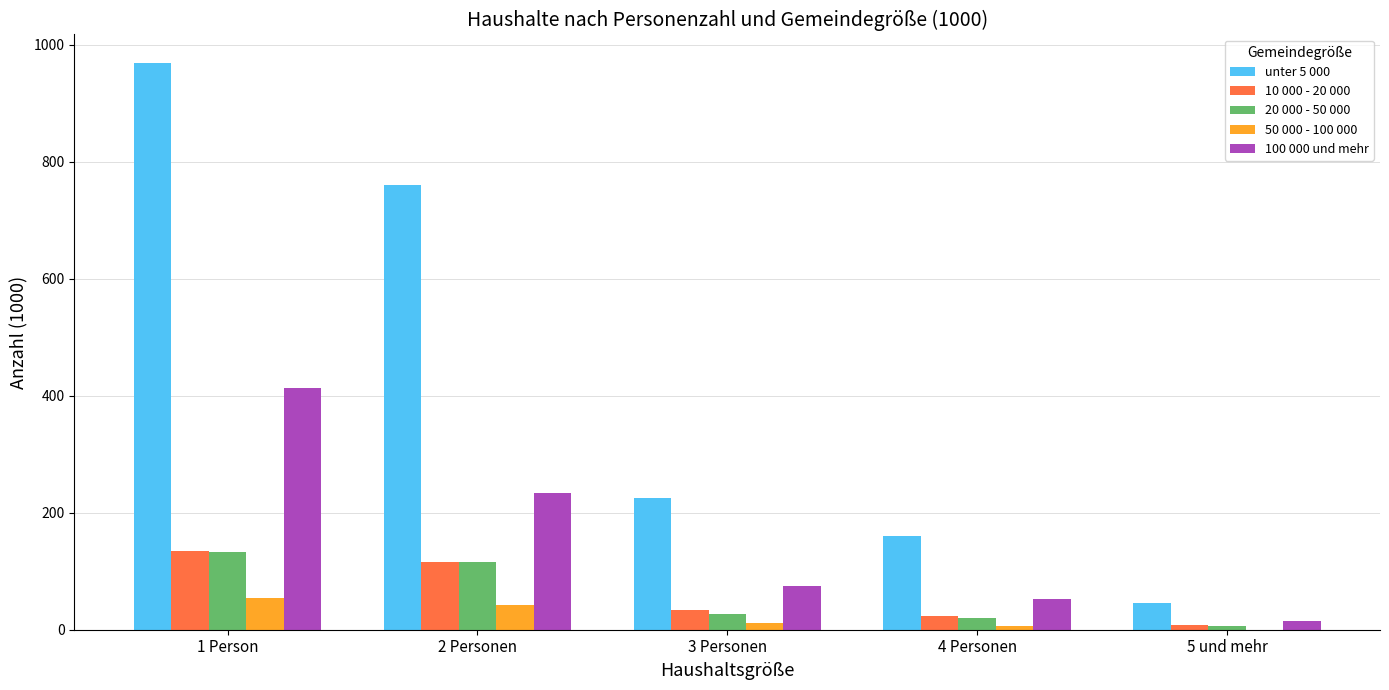

The value of 20 000 - 50 000 at 1 Person is 216.2. True or false?

False